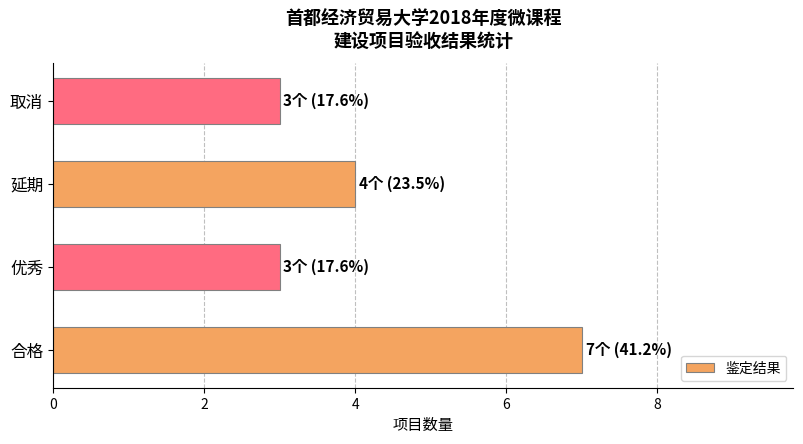

The chart shows a value of 10 at 合格. True or false?

False